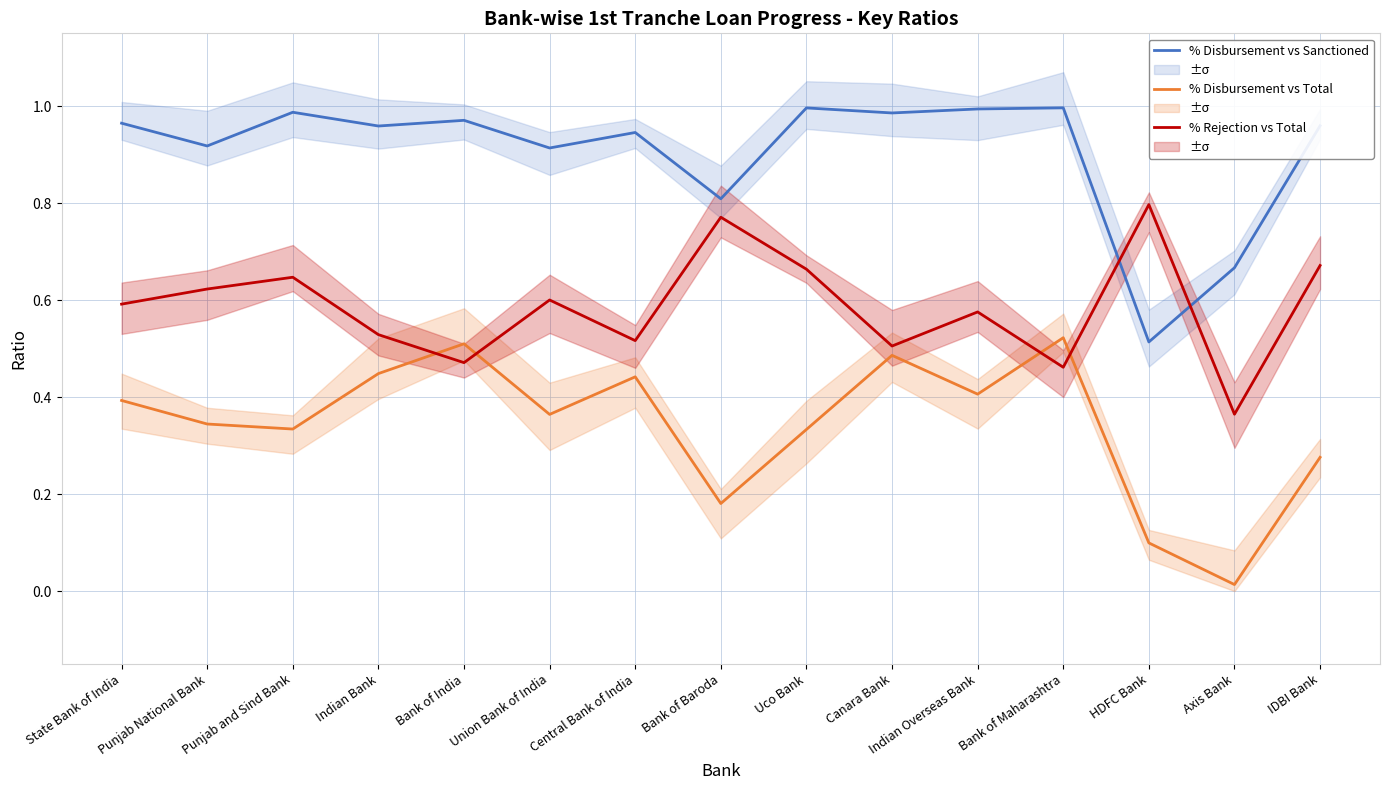

Reading left to right, extract all data points from this chart.

% Disbursement vs Sanctioned: 1.0	0.9	1.0	1.0	1.0	0.9	0.9	0.8	1.0	1.0	1.0	1.0	0.5	0.7	1.0
% Disbursement vs Total: 0.4	0.3	0.3	0.4	0.5	0.4	0.4	0.2	0.3	0.5	0.4	0.5	0.1	0.0	0.3
% Rejection vs Total: 0.6	0.6	0.6	0.5	0.5	0.6	0.5	0.8	0.7	0.5	0.6	0.5	0.8	0.4	0.7